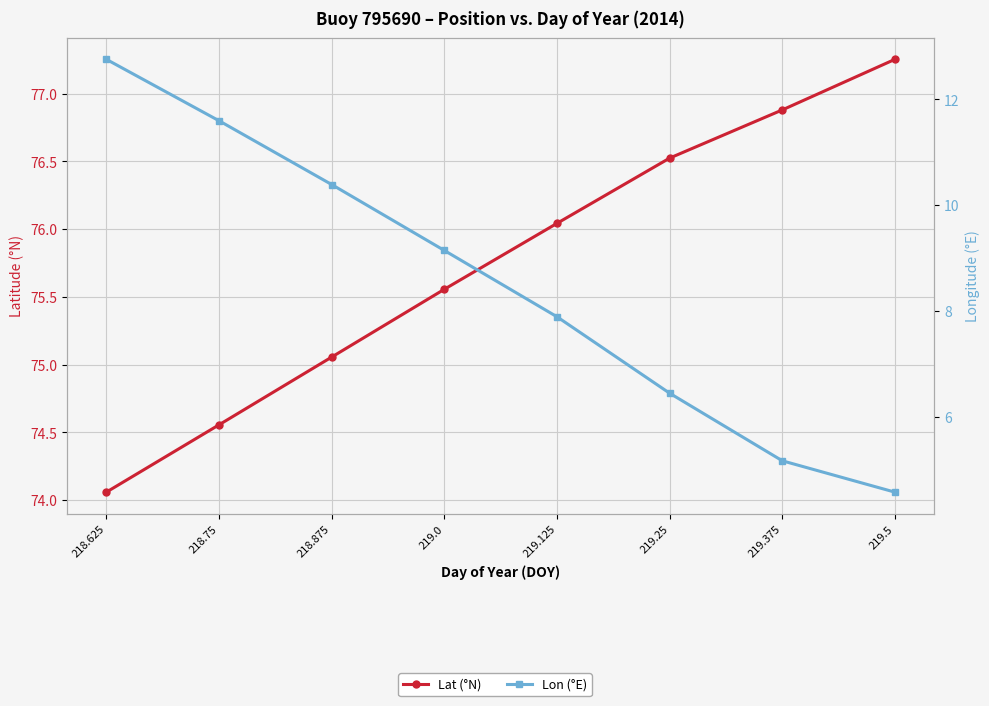

What is the average value of the Lon (°E) series?

8.5